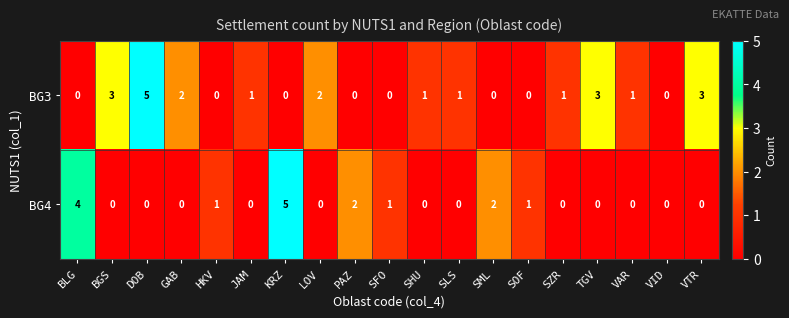

How many distinct data groups are displayed?

2